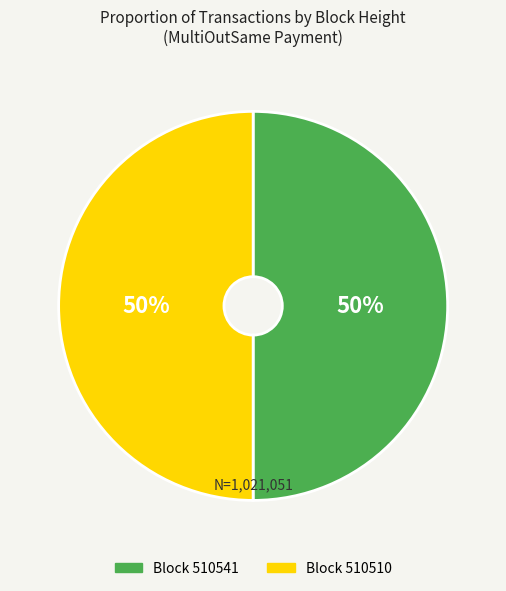

To the nearest percent, what is the average slice percentage?

50%